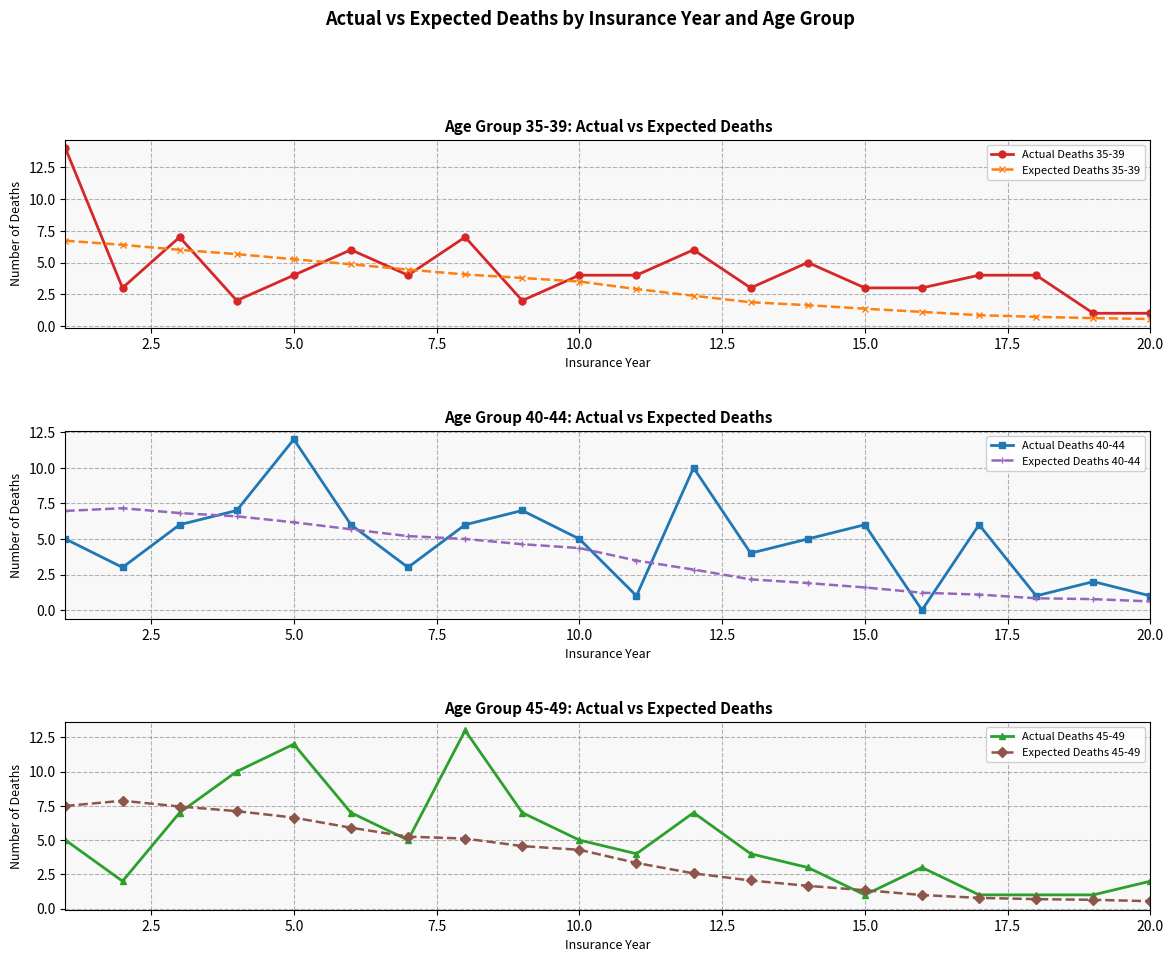

Does the chart display data point markers on the line(s)?

Yes